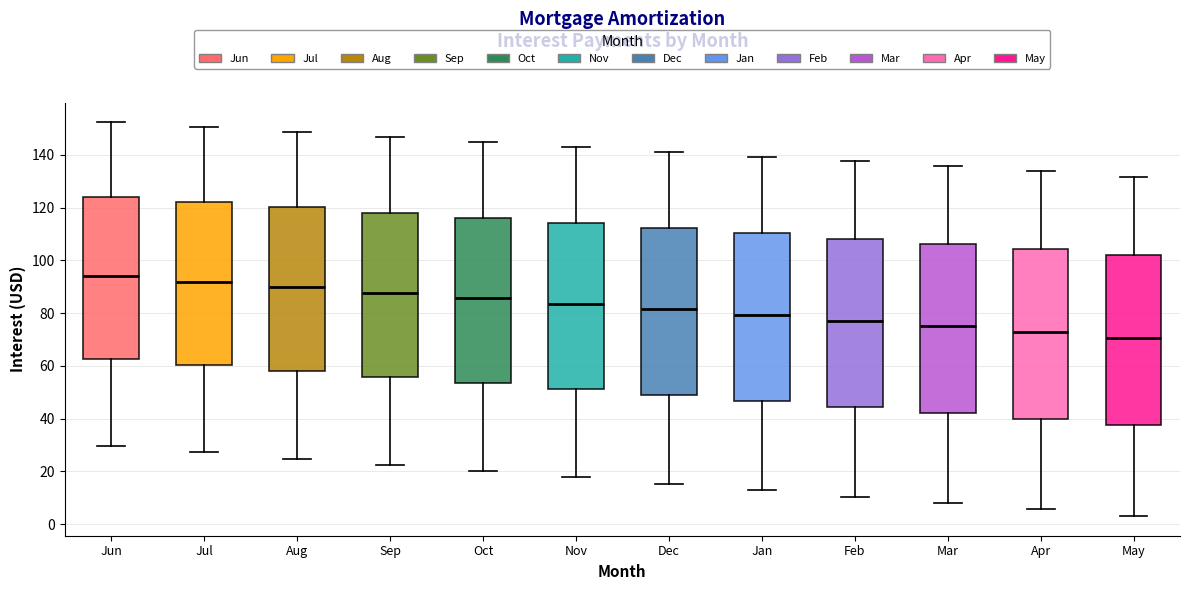

Reading left to right, transcribe this box plot: for each box, give where its median line is, the range the box spans, and where its two whiskers end, as read against the y-axis. The values are not printed on the chart, so give them approximately, as read against the axis.

Jun: median 94, box 62 to 124, whiskers 30 to 152
Jul: median 92, box 60 to 122, whiskers 28 to 150
Aug: median 90, box 58 to 120, whiskers 24 to 148
Sep: median 88, box 56 to 118, whiskers 22 to 146
Oct: median 86, box 54 to 116, whiskers 20 to 144
Nov: median 84, box 52 to 114, whiskers 18 to 144
Dec: median 82, box 50 to 112, whiskers 16 to 142
Jan: median 80, box 46 to 110, whiskers 12 to 140
Feb: median 78, box 44 to 108, whiskers 10 to 138
Mar: median 76, box 42 to 106, whiskers 8 to 136
Apr: median 72, box 40 to 104, whiskers 6 to 134
May: median 70, box 38 to 102, whiskers 4 to 132